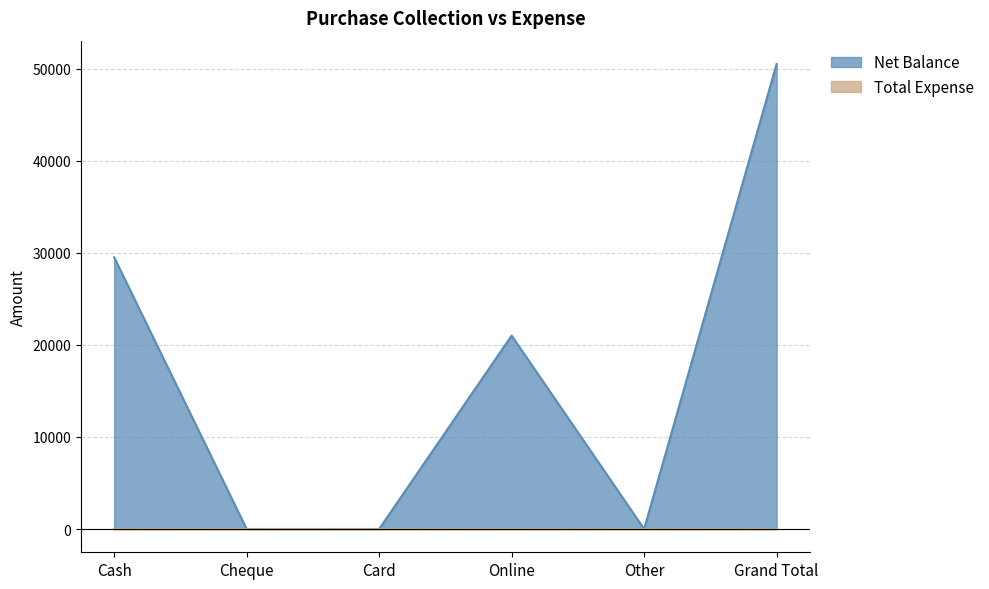

Rank the categories by value from highest to lowest.

Grand Total, Cash, Online, Cheque, Card, Other